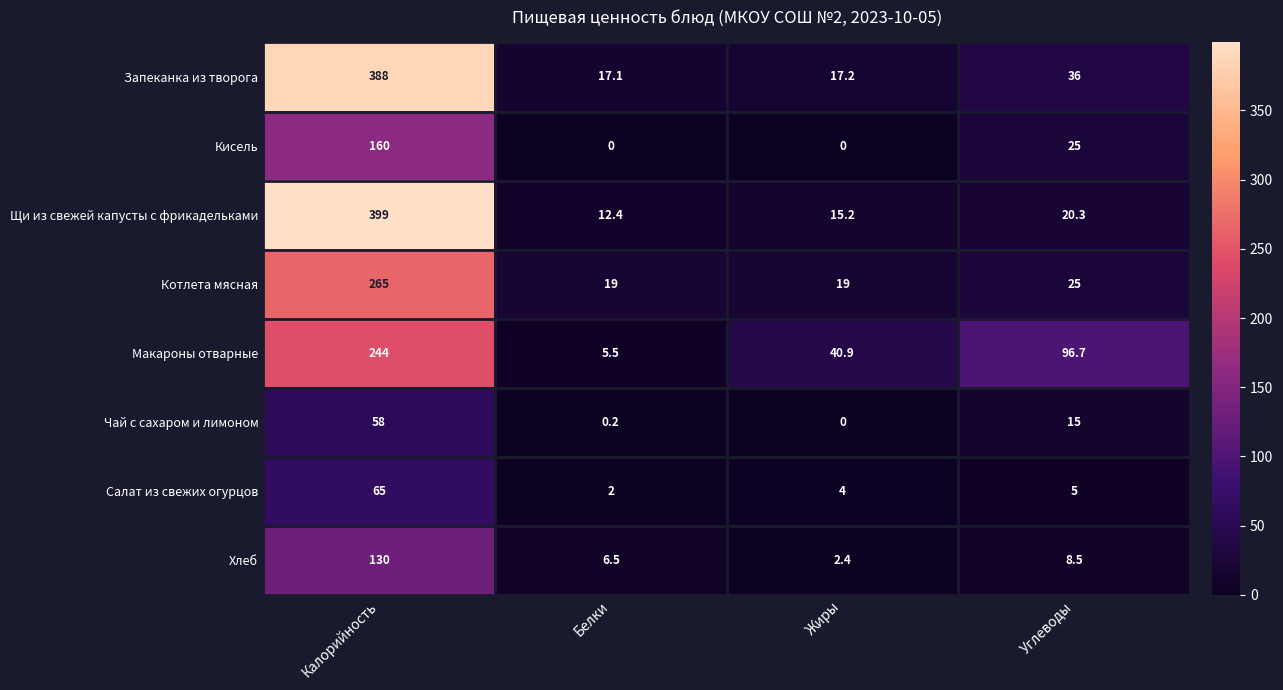

Which series changed the most between Жиры and Углеводы?

Макароны отварные